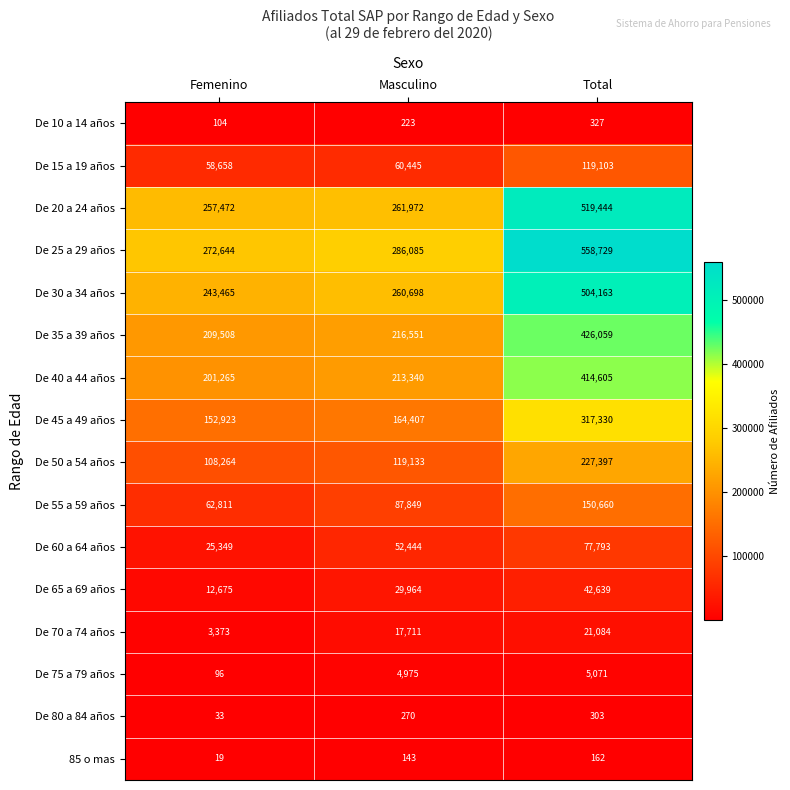

At Total, list the series in order from largest to smallest.

De 25 a 29 años, De 20 a 24 años, De 30 a 34 años, De 35 a 39 años, De 40 a 44 años, De 45 a 49 años, De 50 a 54 años, De 55 a 59 años, De 15 a 19 años, De 60 a 64 años, De 65 a 69 años, De 70 a 74 años, De 75 a 79 años, De 10 a 14 años, De 80 a 84 años, 85 o mas